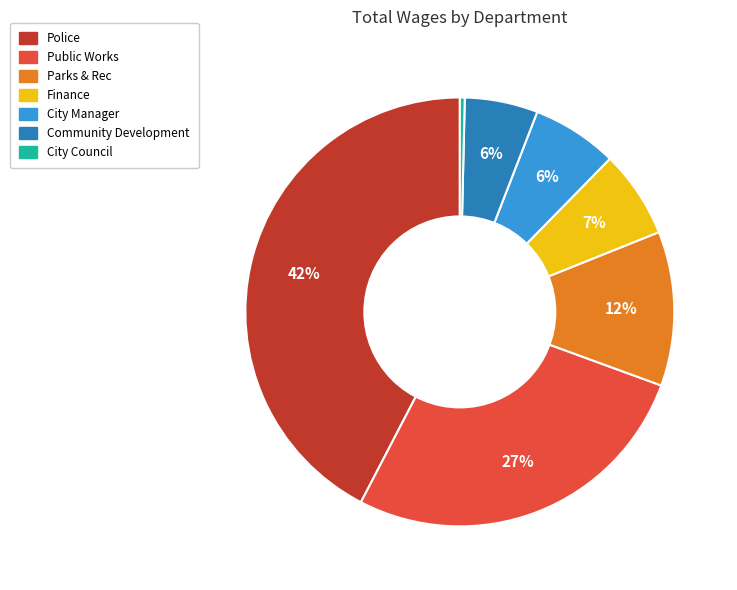

Is City Council the majority of the pie?

No